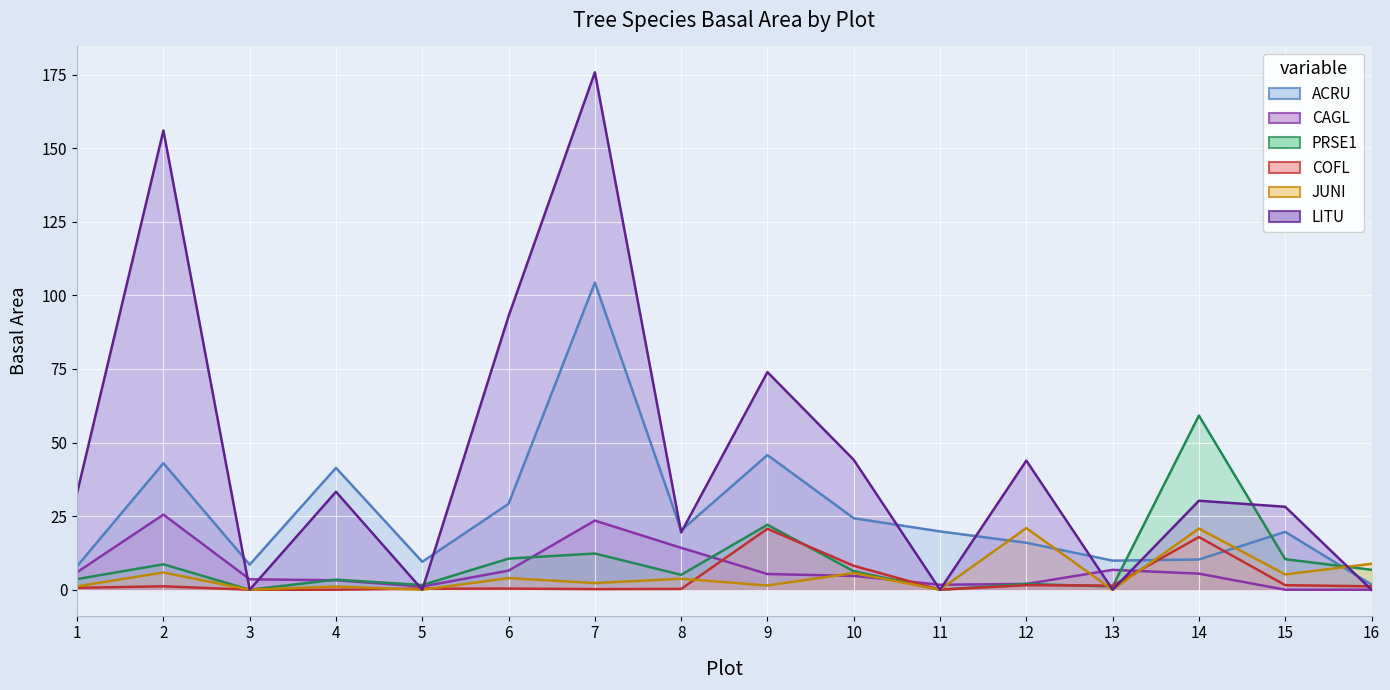

Reading left to right, what are all the values shown in this chart?

ACRU: 8.0	43.0	8.5	41.4	9.5	29.2	104.3	20.1	45.8	24.3	19.8	16.0	9.9	10.3	19.7	1.7
CAGL: 6.0	25.5	3.5	3.2	1.1	6.5	23.5	14.2	5.3	4.7	1.7	2.0	6.8	5.5	0.0	0.0
PRSE1: 3.6	8.6	0.0	3.4	1.6	10.6	12.3	5.1	22.1	6.3	0.0	2.0	1.1	59.2	10.4	6.8
COFL: 0.6	1.2	0.0	0.0	0.4	0.4	0.2	0.3	20.7	8.1	0.0	1.5	1.4	17.9	1.6	1.2
JUNI: 1.1	5.9	0.0	1.1	0.0	4.0	2.3	3.7	1.4	5.7	0.0	20.9	0.0	20.8	5.2	8.8
LITU: 32.9	156.0	0.0	33.3	0.0	92.9	175.8	19.5	73.9	44.1	0.0	43.9	0.0	30.2	28.2	0.0